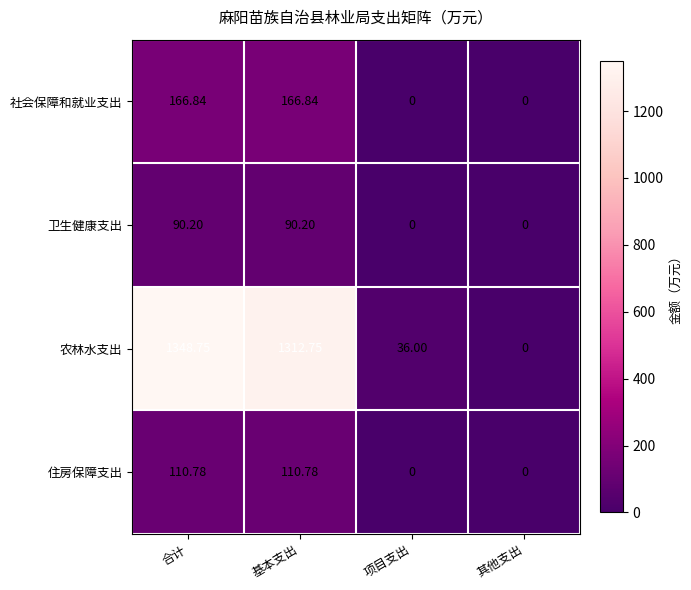

Which series has the widest spread of values?

农林水支出